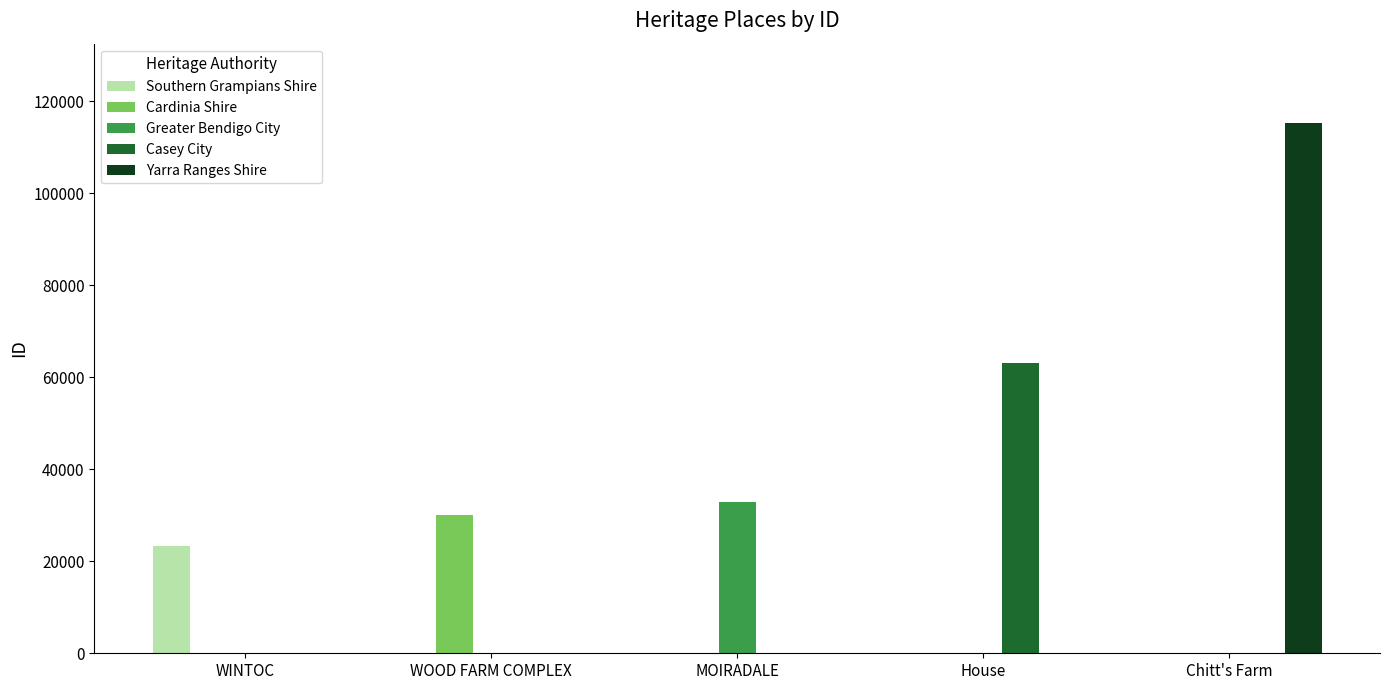

What value does the Casey City series have at House, to the nearest 100?

63200